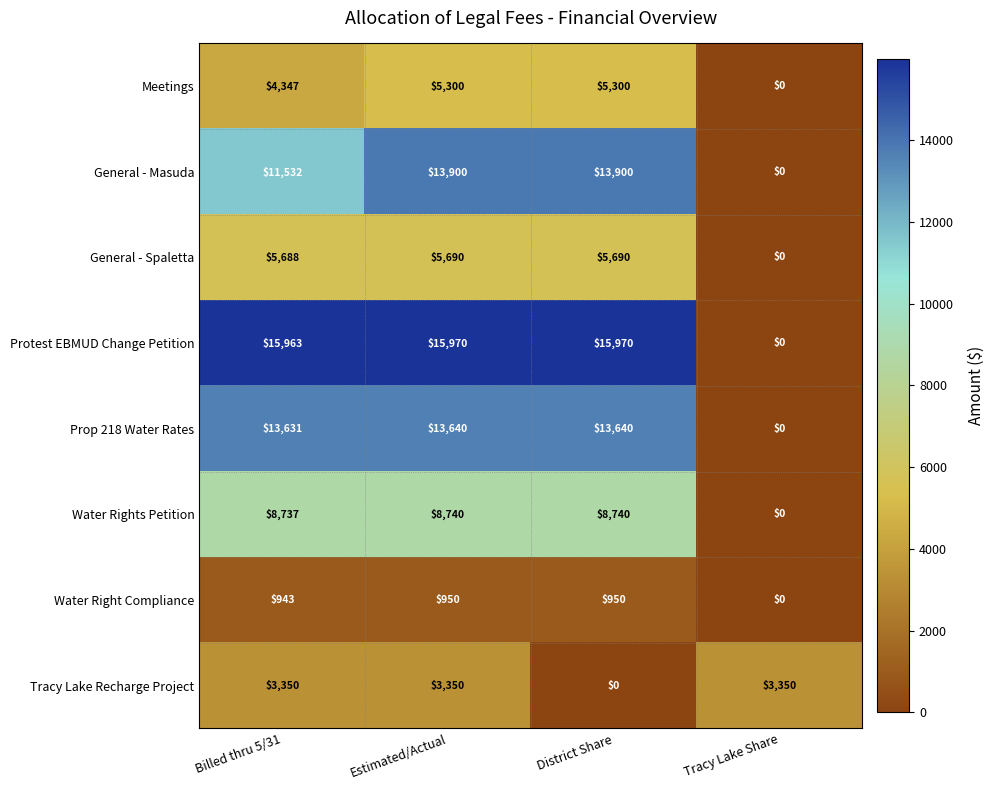

At which category is the sum across all series the highest?

Estimated/Actual